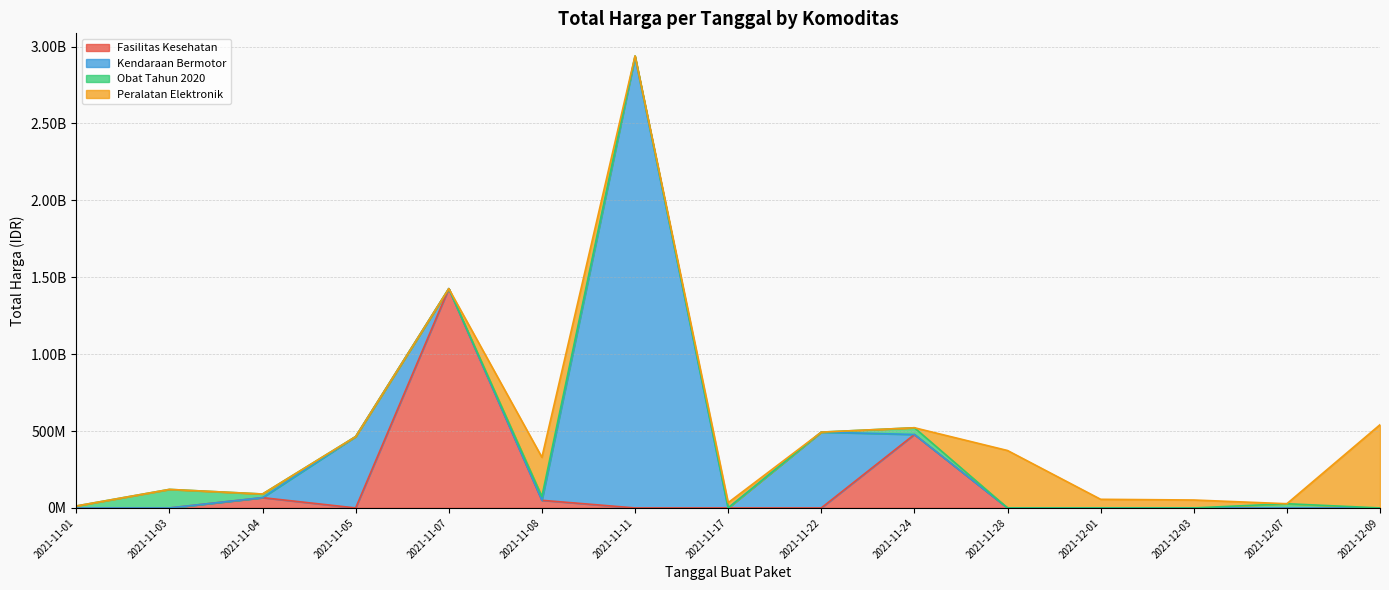

Is it true that the value at 2021-11-03 is 36369?

False